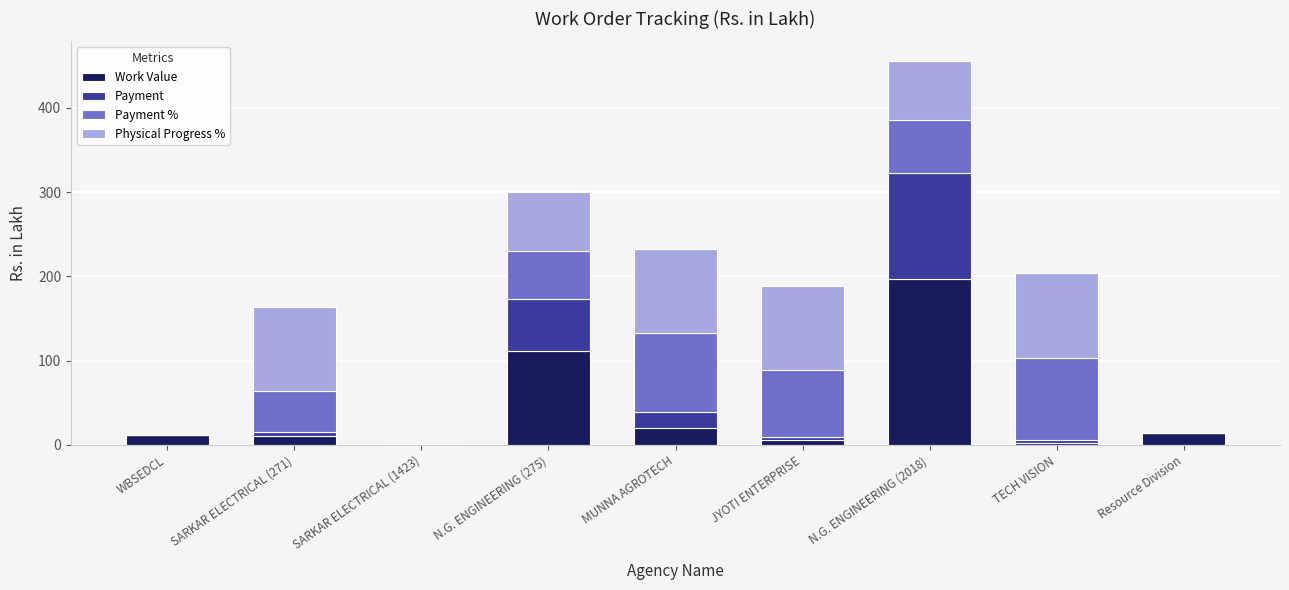

Are the bars grouped side by side (vs. stacked)?

No